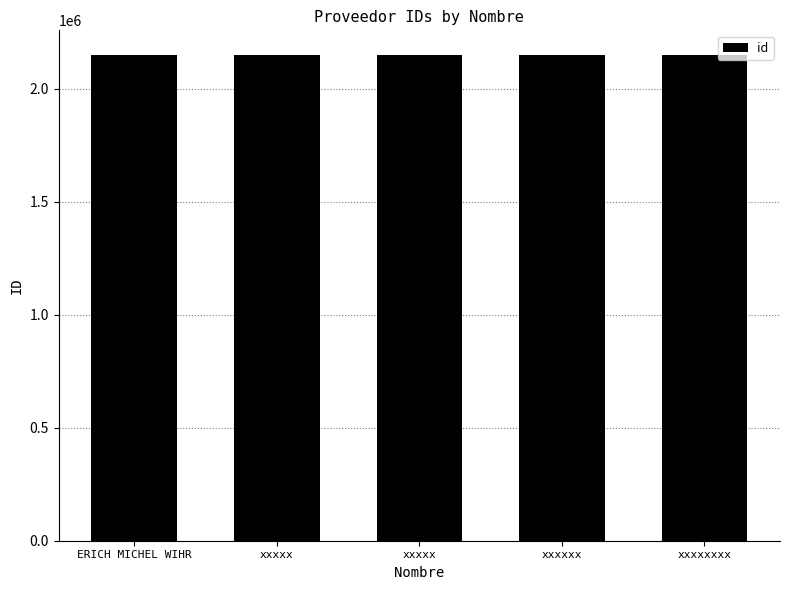

Count the number of data series in this chart.

1